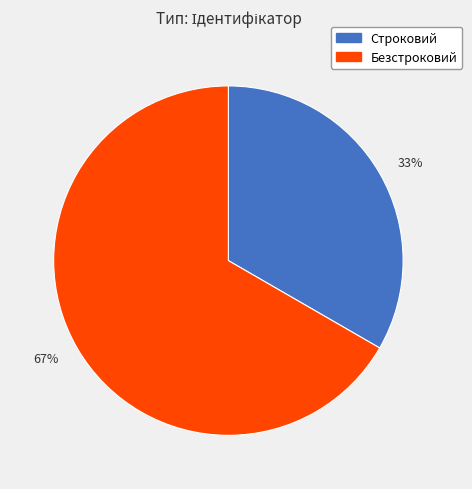

How many slices are in this pie chart?

2